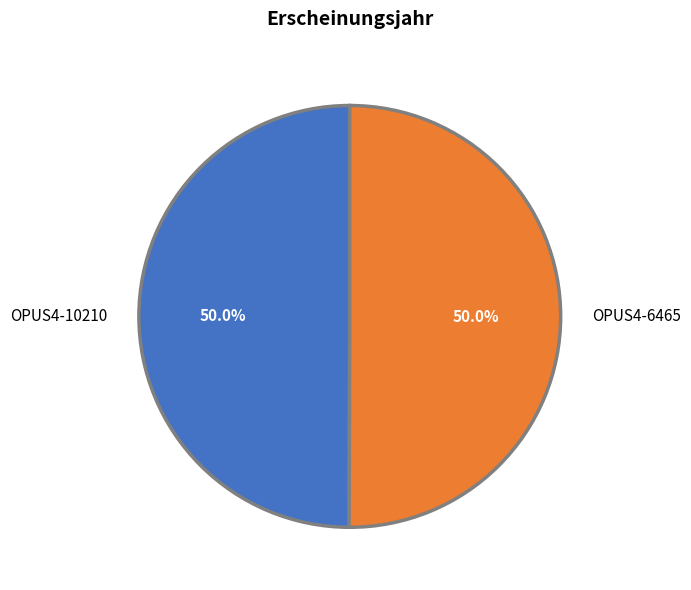

What is the ratio of the value at OPUS4-10210 to the value at OPUS4-6465?

1.0